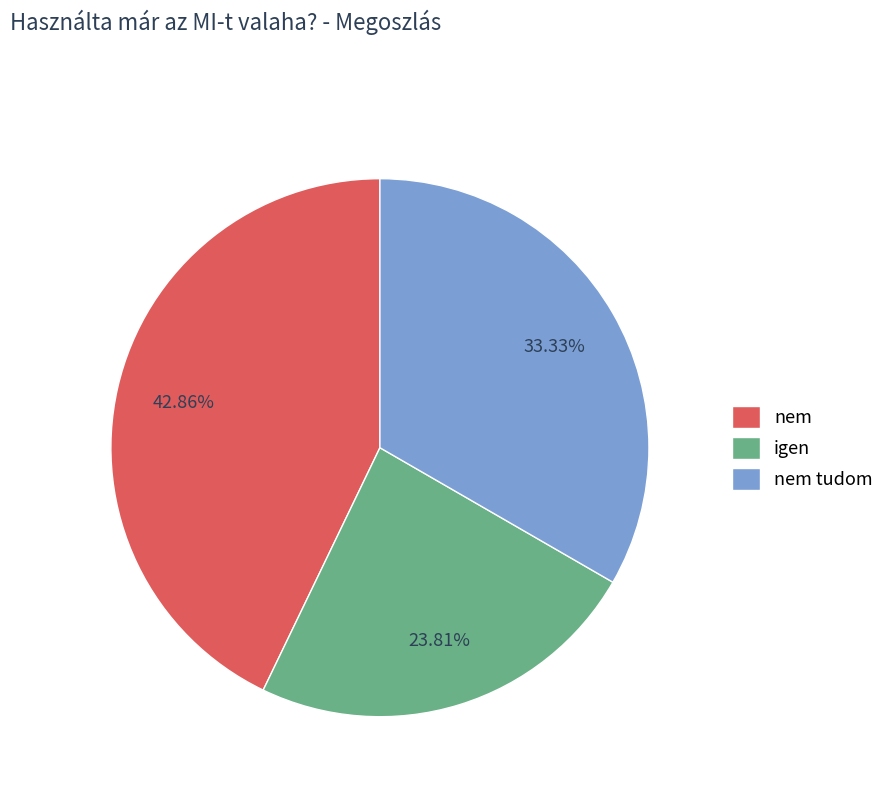

The igen slice represents 32% of the pie. True or false?

False